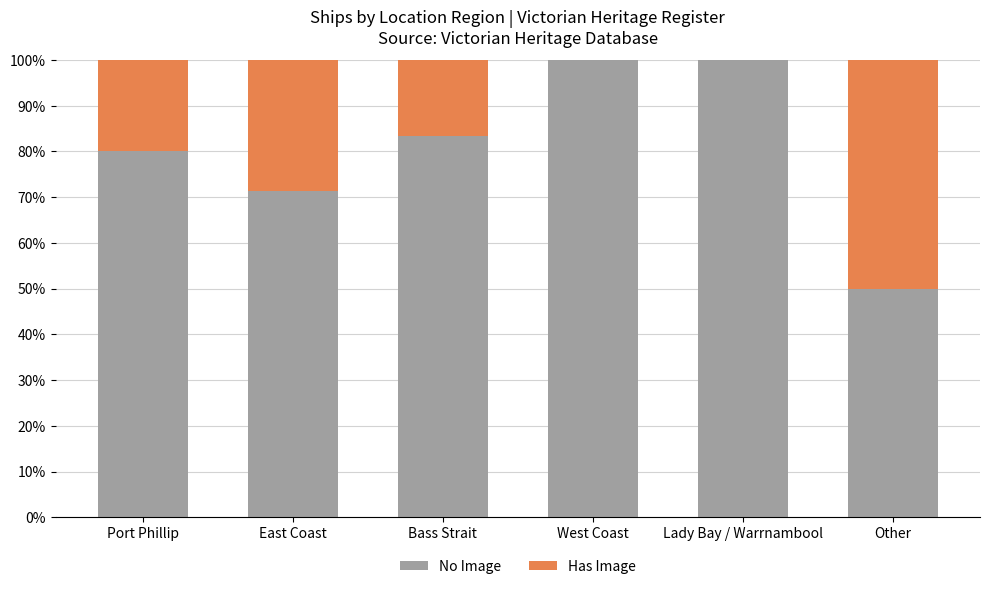

The value of No Image at West Coast is 48.4. True or false?

False